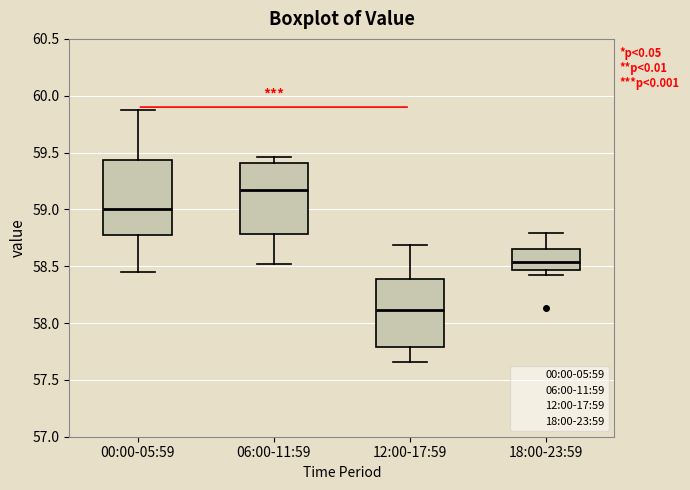

Reading left to right, read every box against the y-axis: the position of its median line, the range the box covers, and the ends of its whiskers. The values are not printed on the chart, so give them approximately, as read against the axis.

00:00-05:59: median 59.00, box 58.80 to 59.45, whiskers 58.45 to 59.85
06:00-11:59: median 59.15, box 58.80 to 59.40, whiskers 58.50 to 59.45
12:00-17:59: median 58.10, box 57.80 to 58.40, whiskers 57.65 to 58.70
18:00-23:59: median 58.55, box 58.45 to 58.65, whiskers 58.40 to 58.80